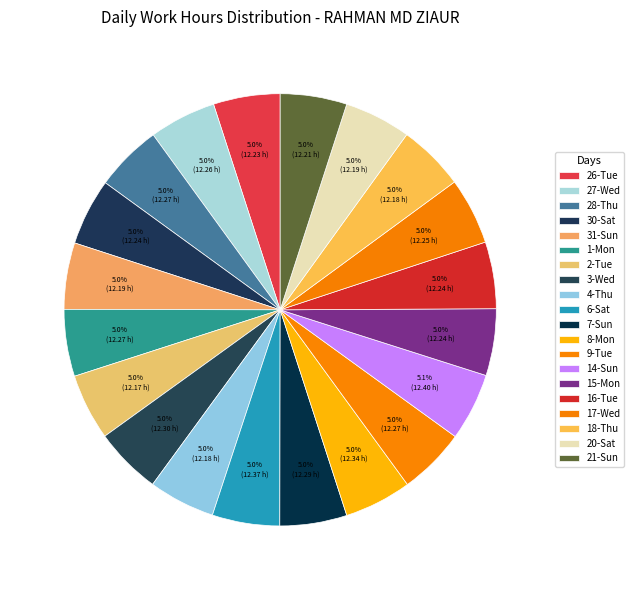

How many slices are in this pie chart?

20